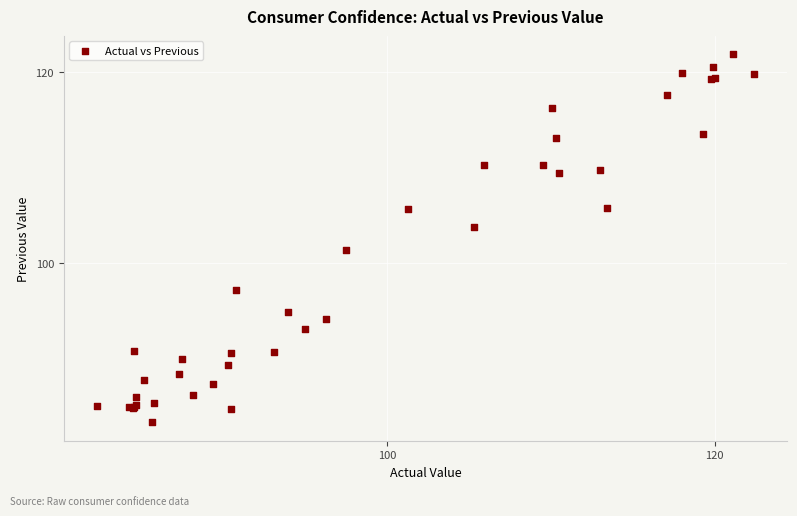

What Y value in the scatter plot is closest to 102?

101.4